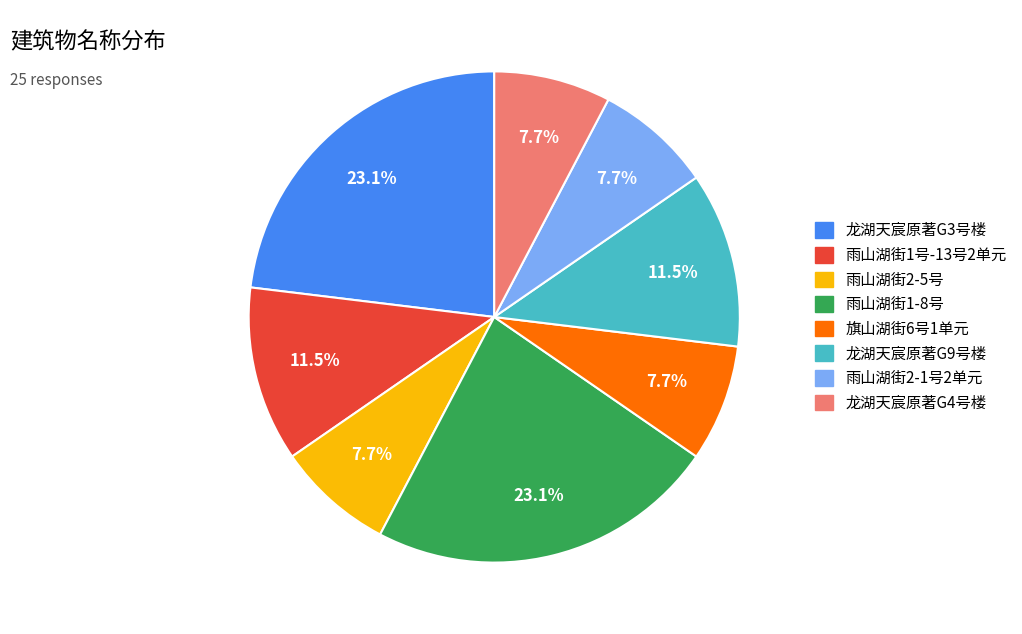

The 雨山湖街2-5号 slice represents 18% of the pie. True or false?

False